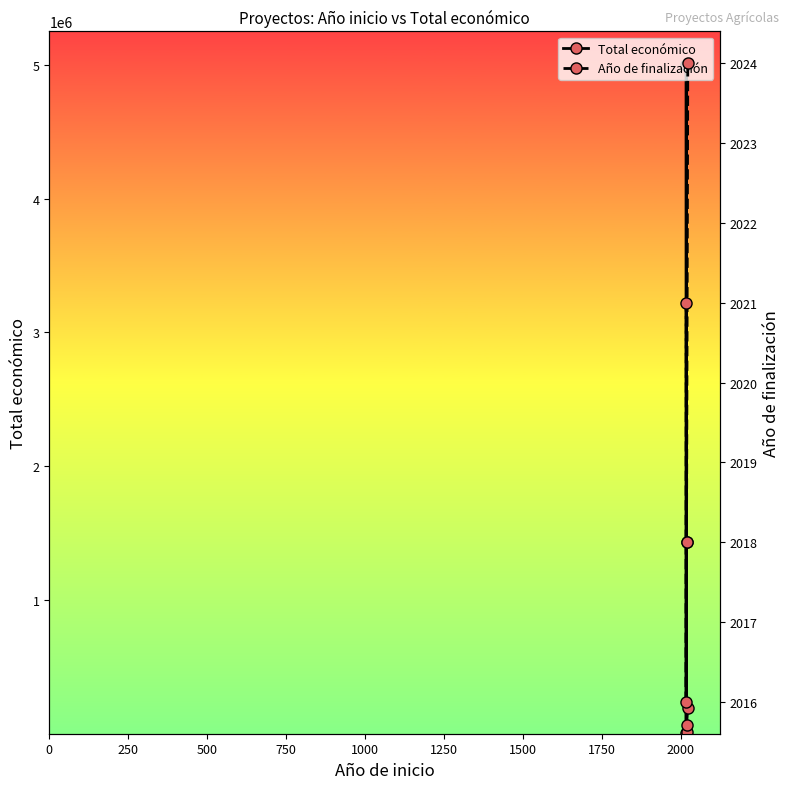

Reading left to right, list all the values displayed in this chart.

Total económico: 7980	4999363	10000	68803	193149
Año de finalización: 2016	2021	2018	2018	2024